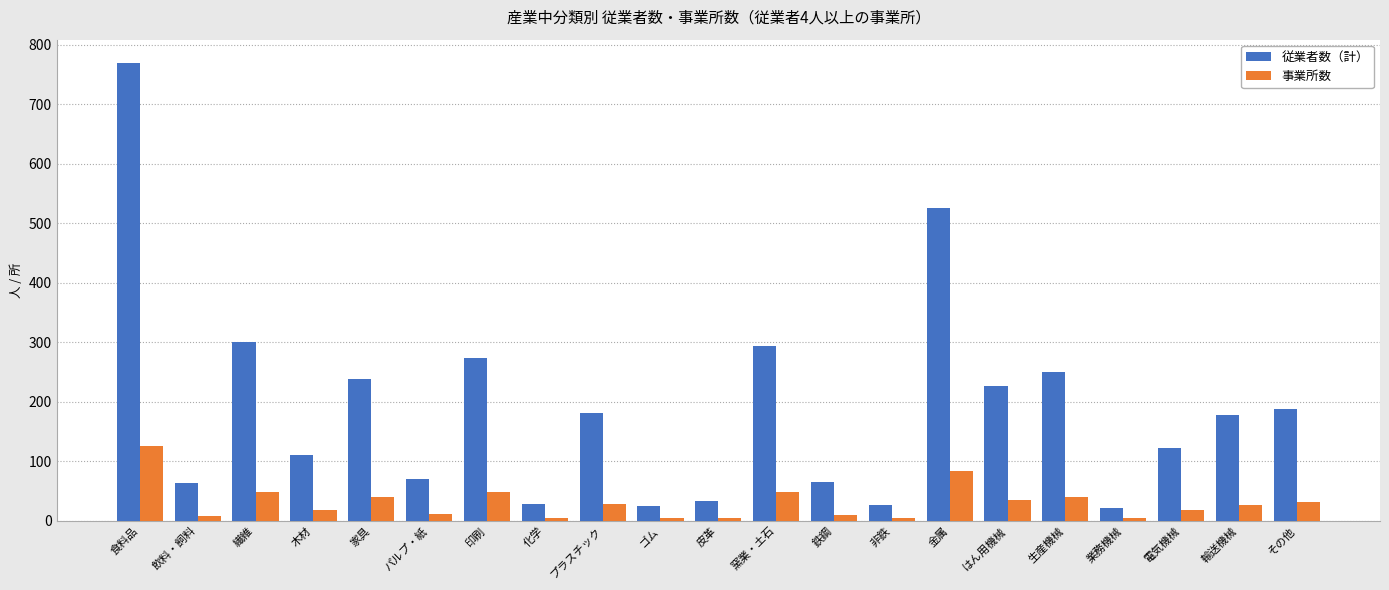

What is the label of the 17th bar from the left?

生産機械